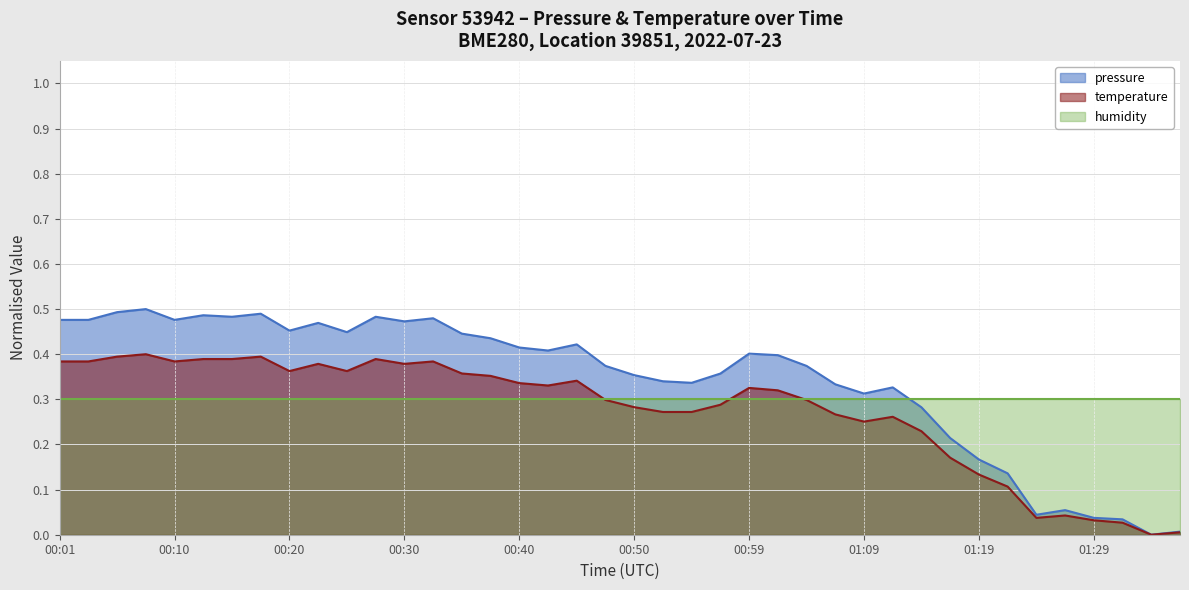

What is the approximate value of temperature at 00:23?

0.4